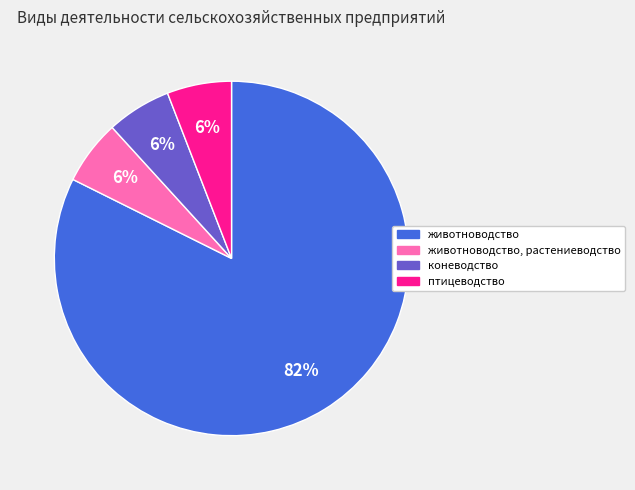

How many segments does this pie chart have?

4